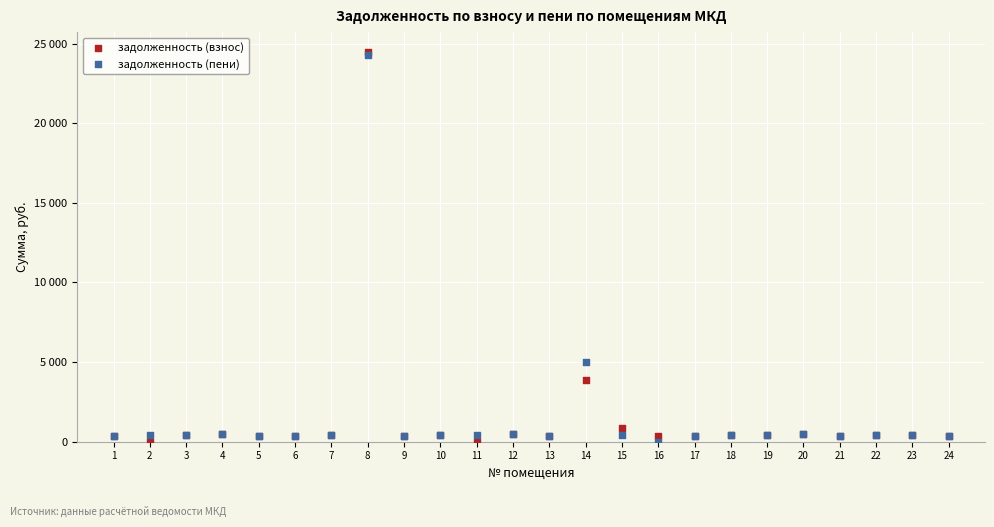

Which series has the widest spread of Y values?

задолженность (взнос)